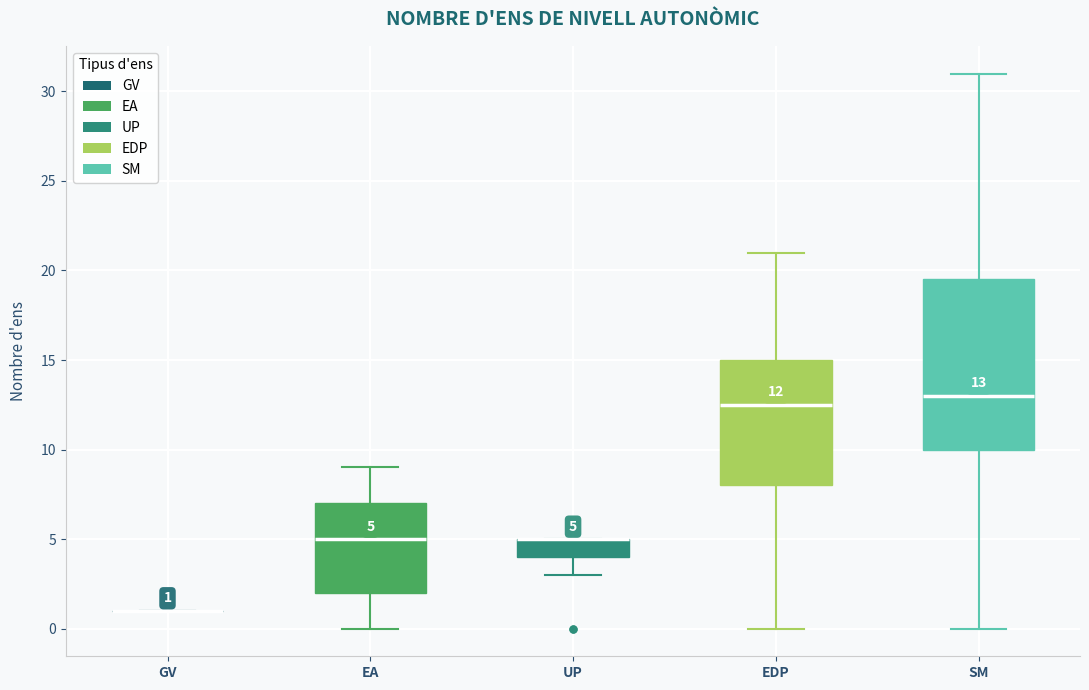

Comparing the boxes themselves (not the whiskers), which one is the tallest?

SM